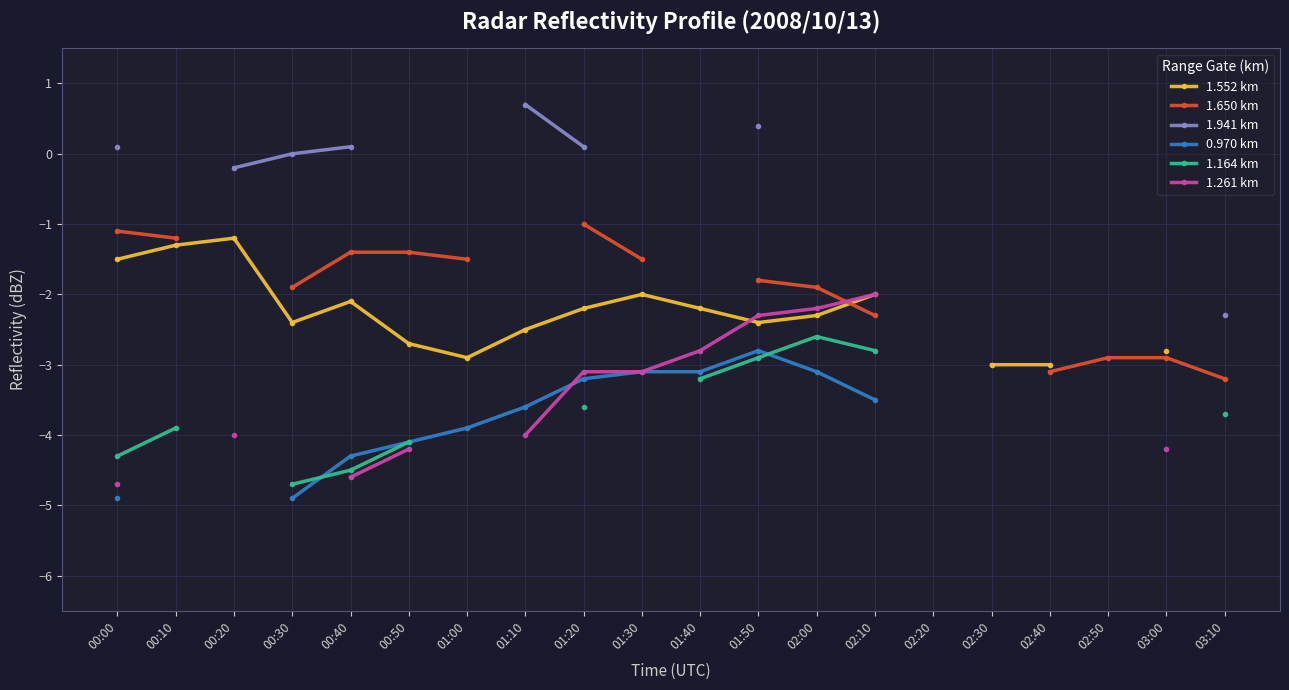

What are all the series names shown in the legend?

1.552 km, 1.650 km, 1.941 km, 0.970 km, 1.164 km, 1.261 km